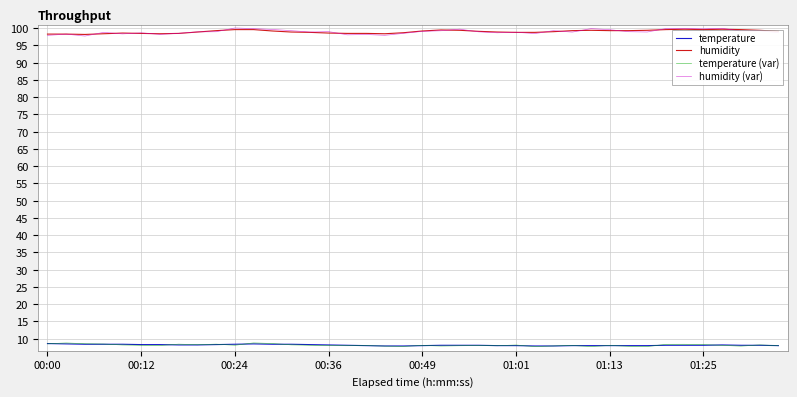

True or false: temperature (var) and humidity intersect in this chart.

False